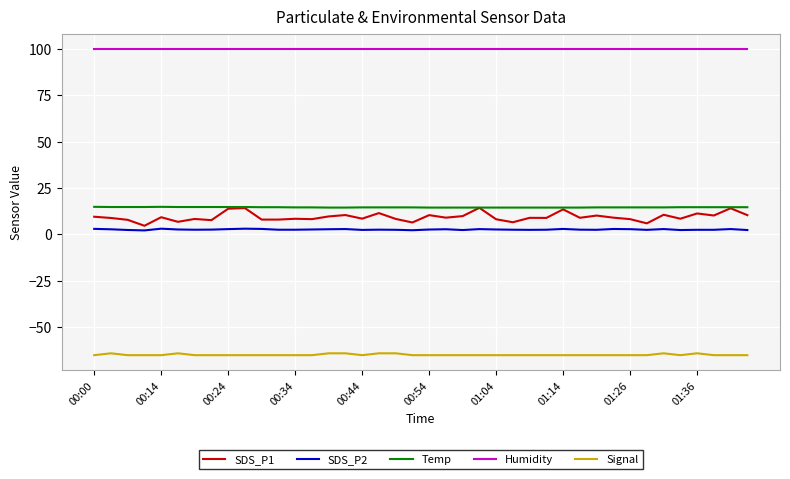

What is the minimum value shown in the chart?

-65.0